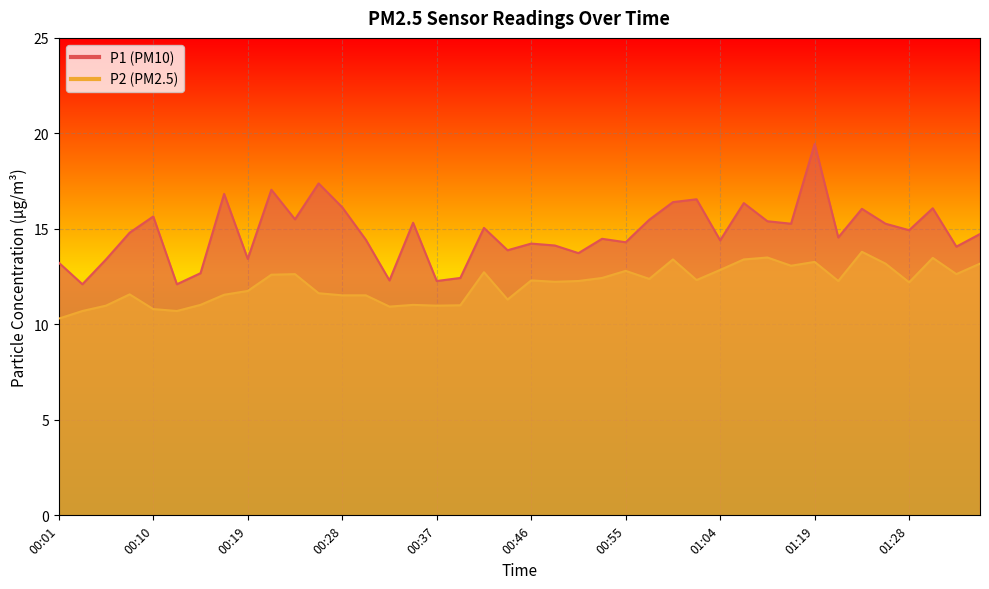

Is it true that P2 equals 5.0 at 01:25?

False